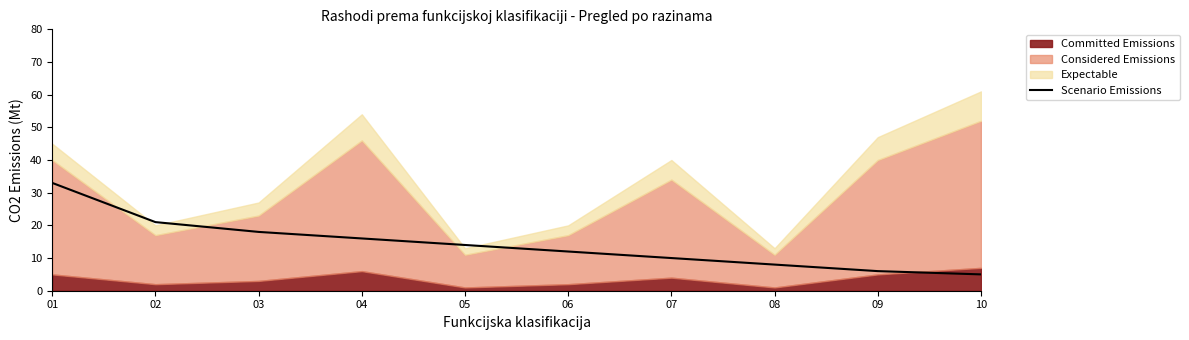

True or false: Scenario Emissions has a value of 18 at 03.

True